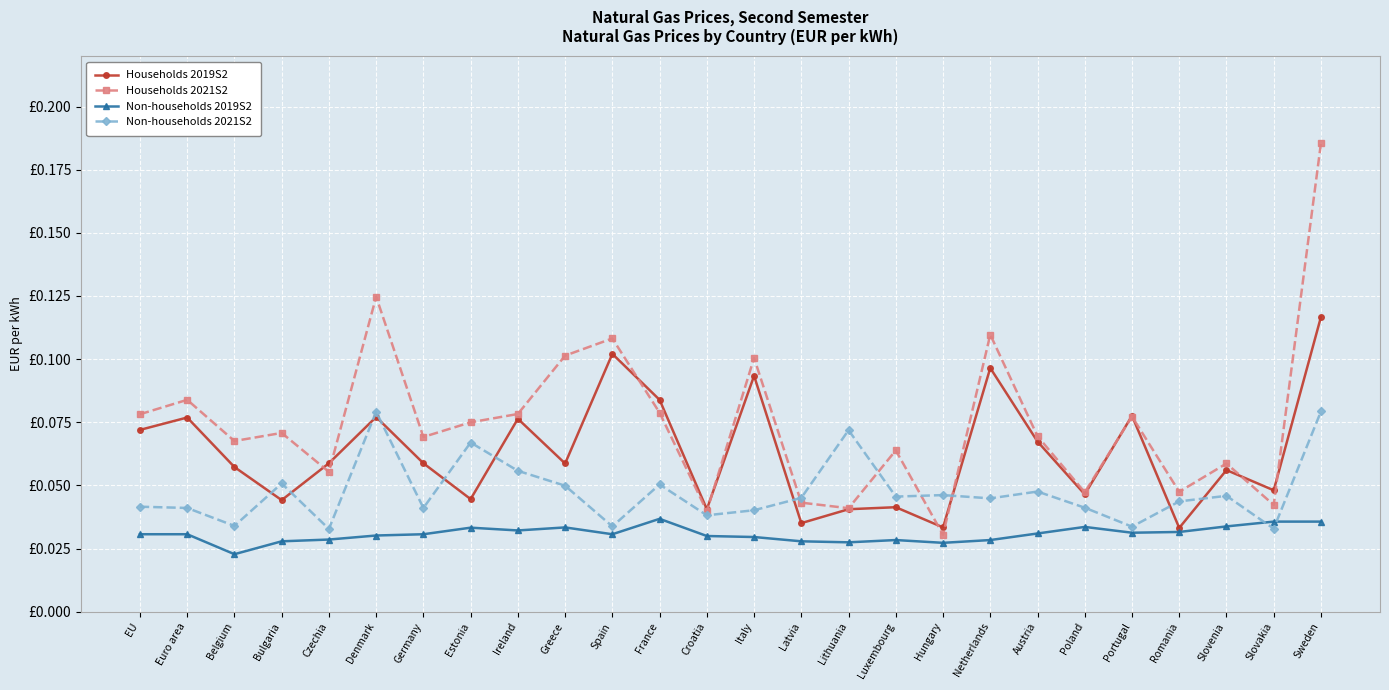

Is this an area chart (filled region under the line)?

No